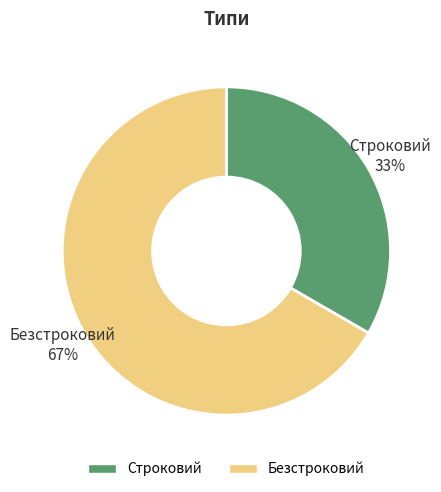

Which slice is the largest?

Безстроковий